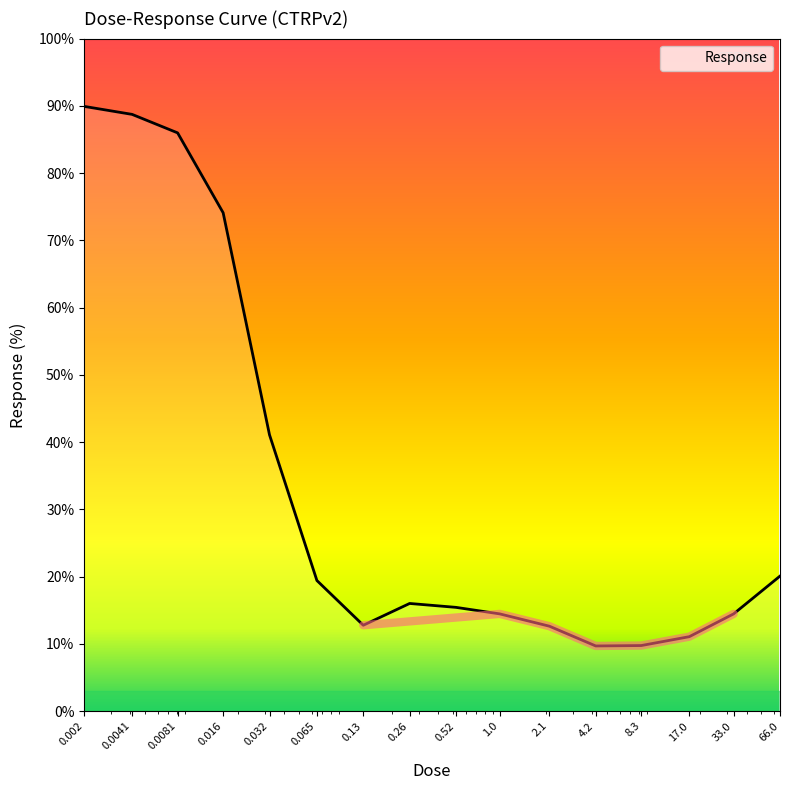

Where is the data nearest to the value 49?

0.032